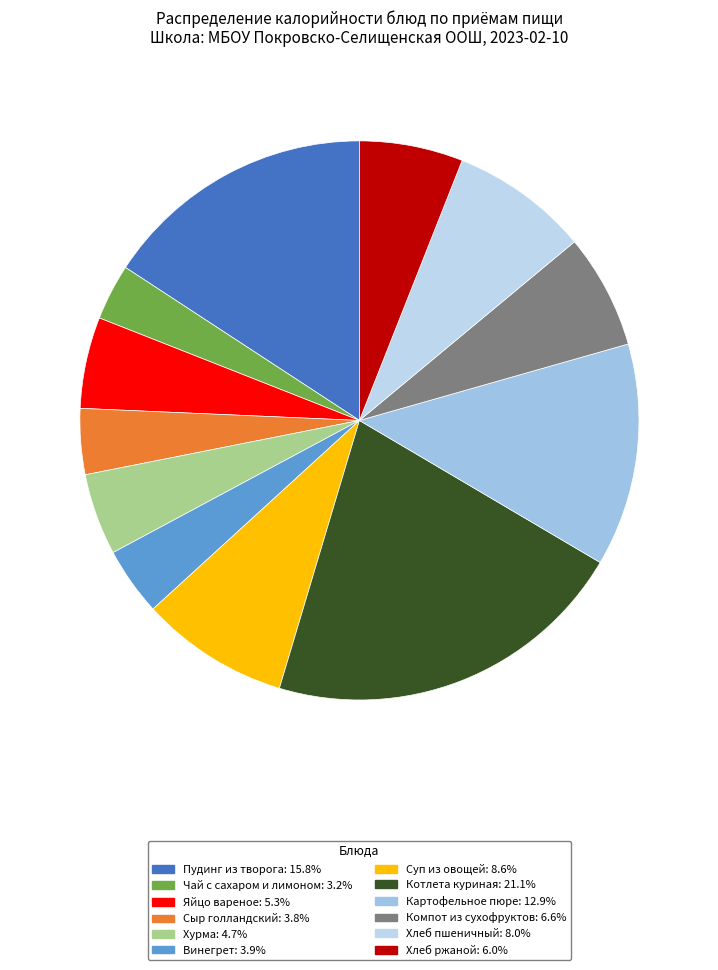

To the nearest percent, what is the difference between the largest and smallest slice percentages?

18%